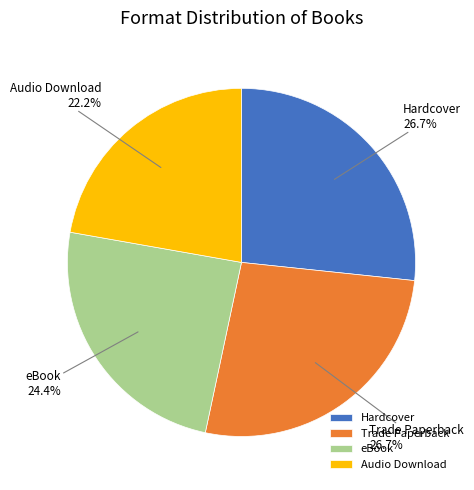

What percentage is the Trade Paperback slice, to the nearest percent?

27%